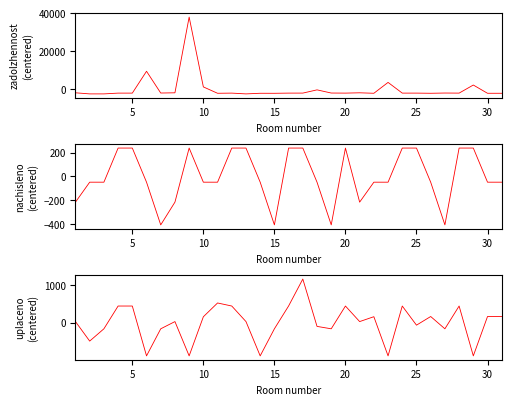

What is the minimum value for zadolzhennost?

-2522.7